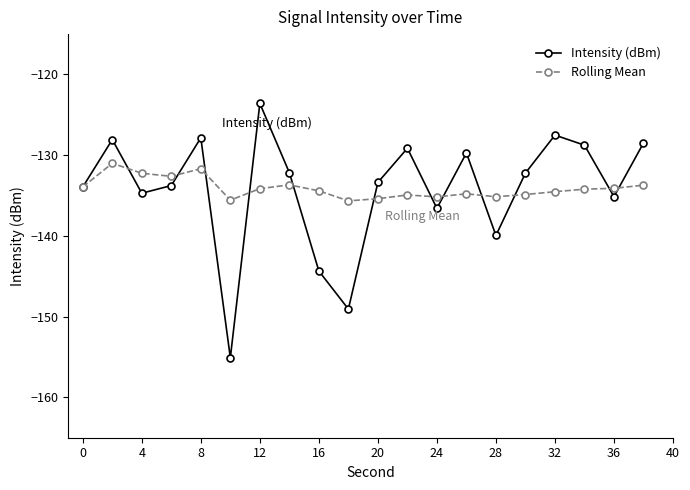

True or false: Intensity (dBm) has more than 0 interior local peaks.

True